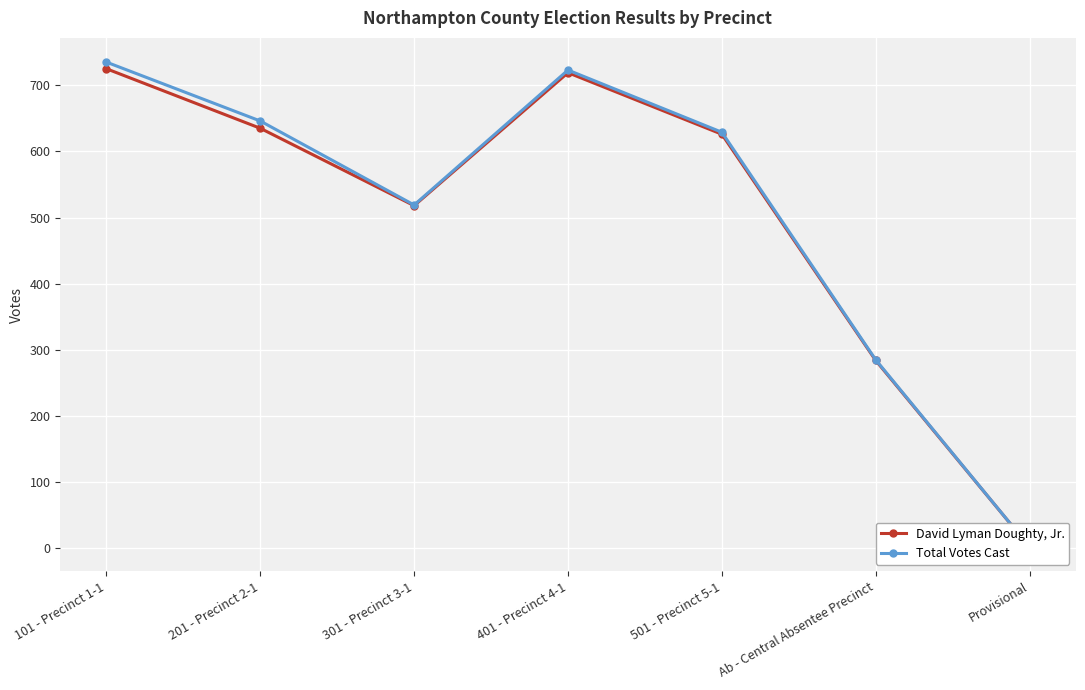

At which category is the sum across all series the highest?

101 - Precinct 1-1